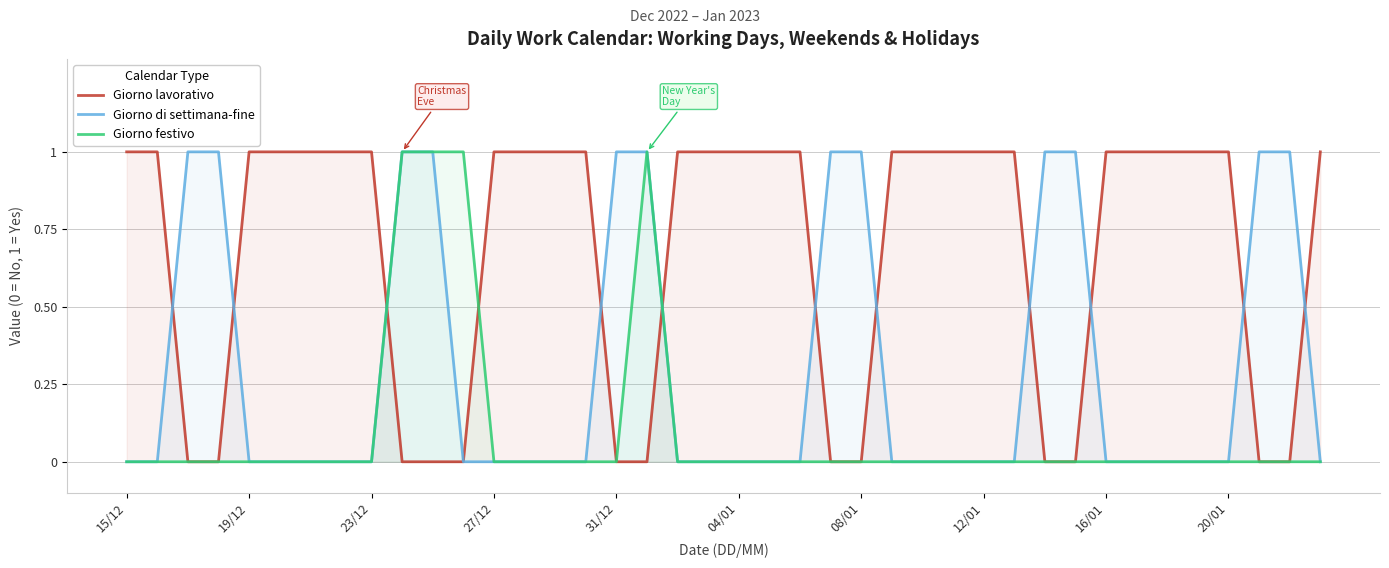

Does the chart display data point markers on the line(s)?

No